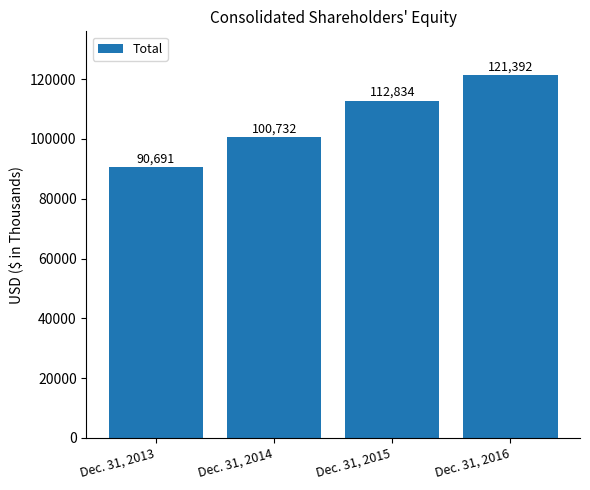

Which has a higher value, Dec. 31, 2013 or Dec. 31, 2014?

Dec. 31, 2014